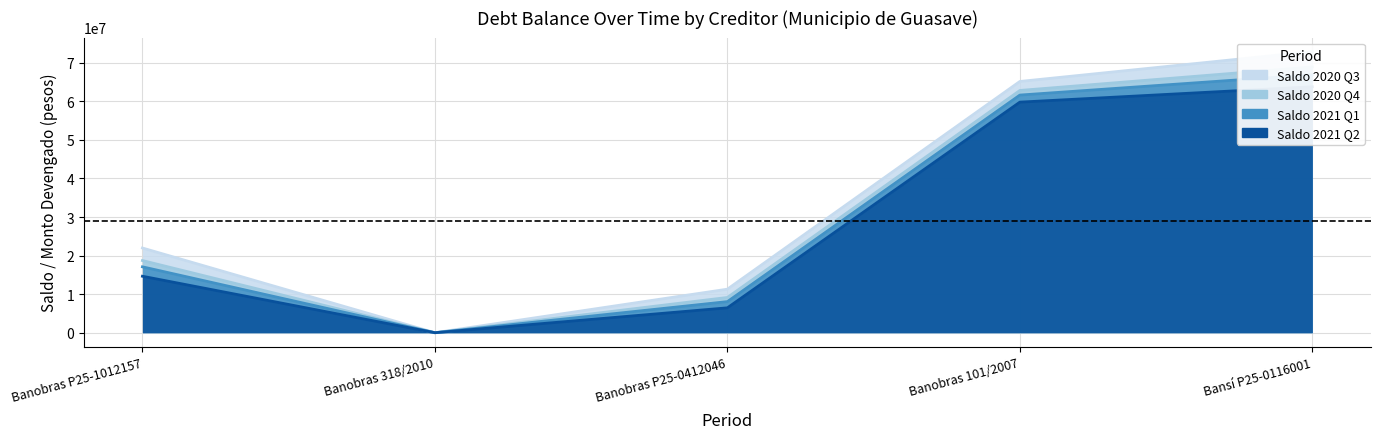

True or false: Saldo 2020 Q4 and Saldo 2021 Q2 cross at least once.

False